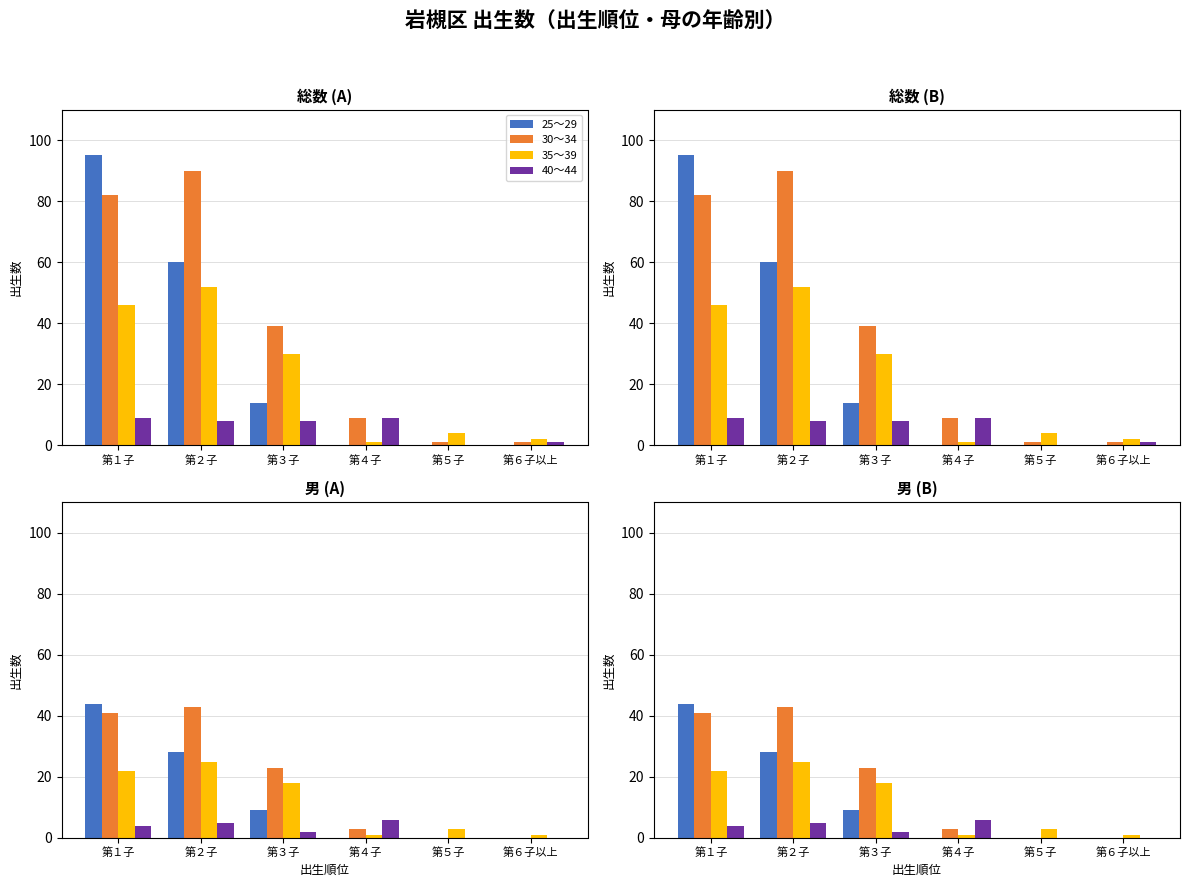

How many distinct data groups are displayed?

4